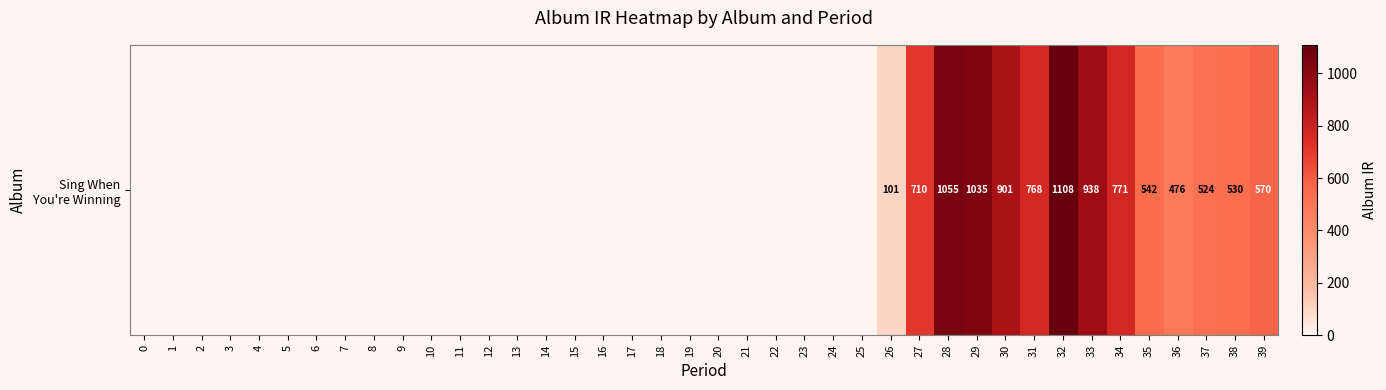

Which has a higher value, 18 or 24?

18